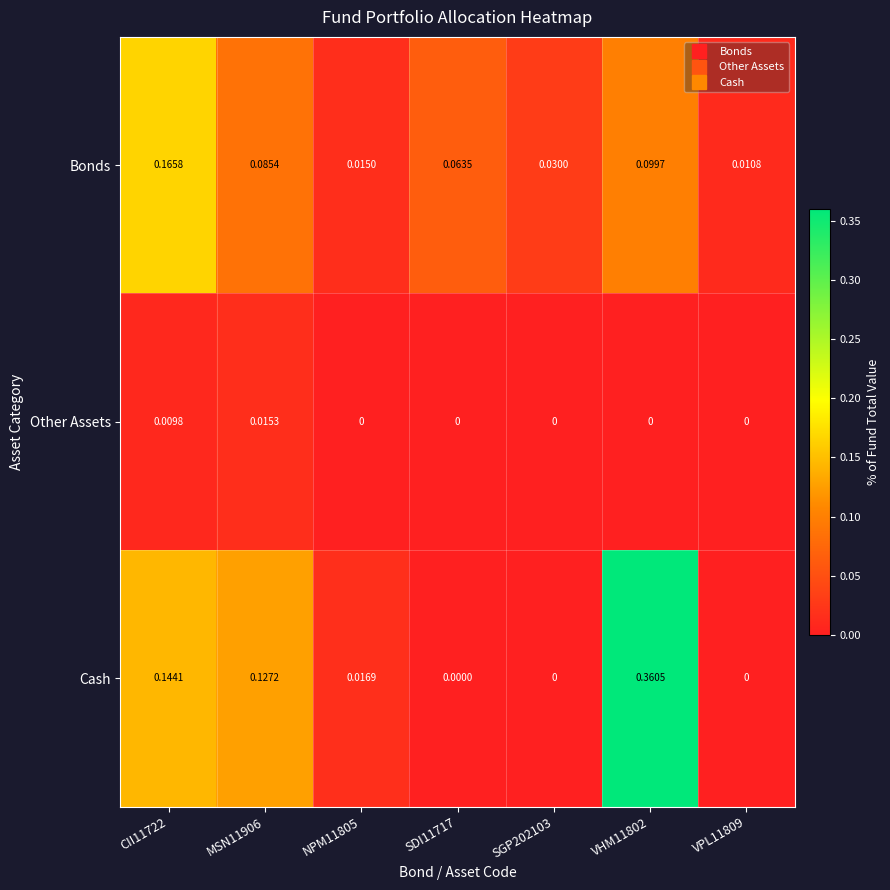

Which series has the largest total across all categories?

Cash